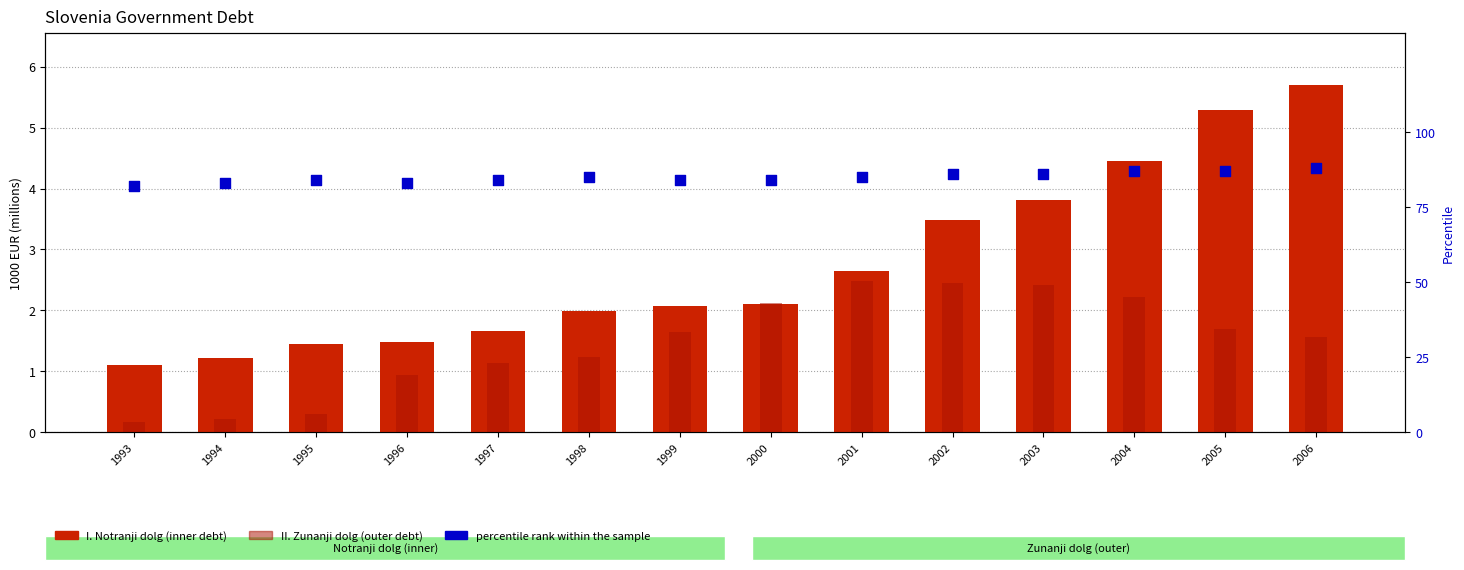

Which series has the widest spread of Y values?

percentile rank within the sample